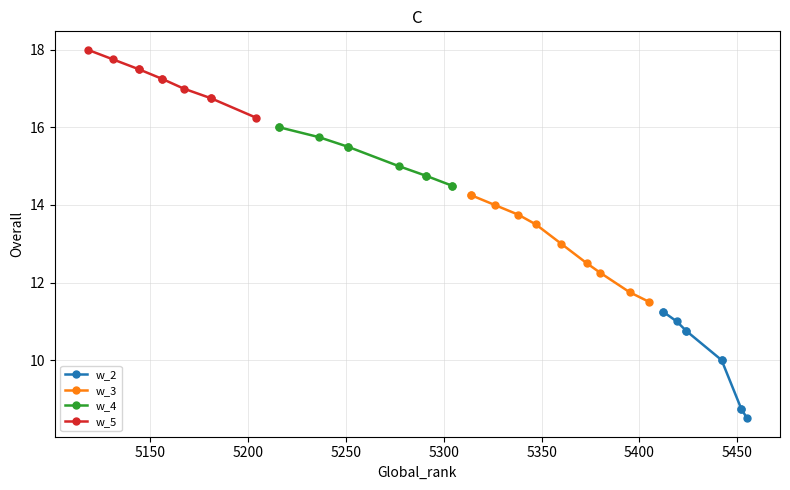

Is the value of w_2 at 5350 greater than the value of w_3 at 5150?

No